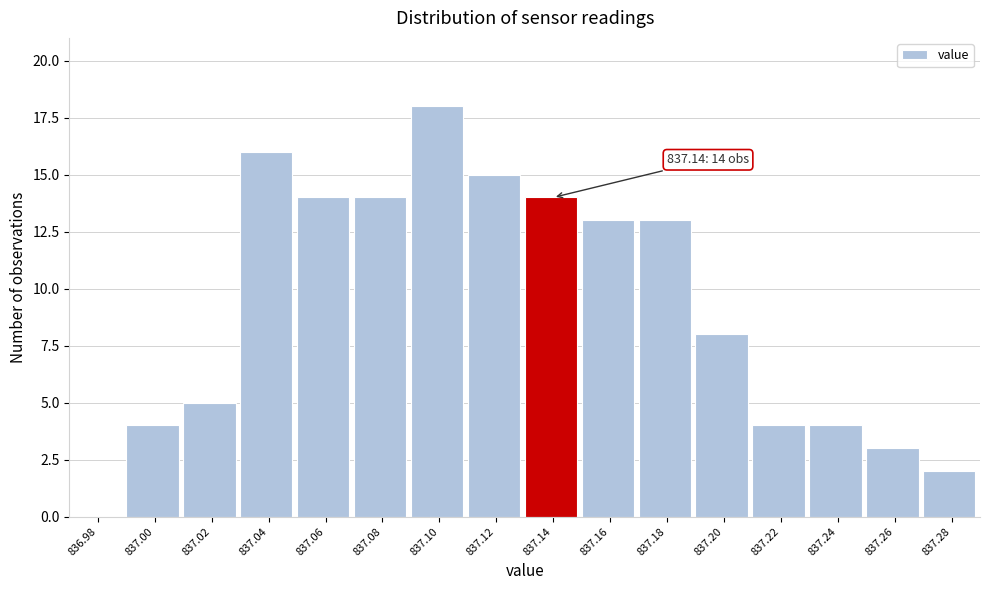

Reading right to left, extract all data points from this chart.

837.28=2	837.26=3	837.24=4	837.22=4	837.20=8	837.18=13	837.16=13	837.14=14	837.12=15	837.10=18	837.08=14	837.06=14	837.04=16	837.02=5	837.00=4	836.98=0